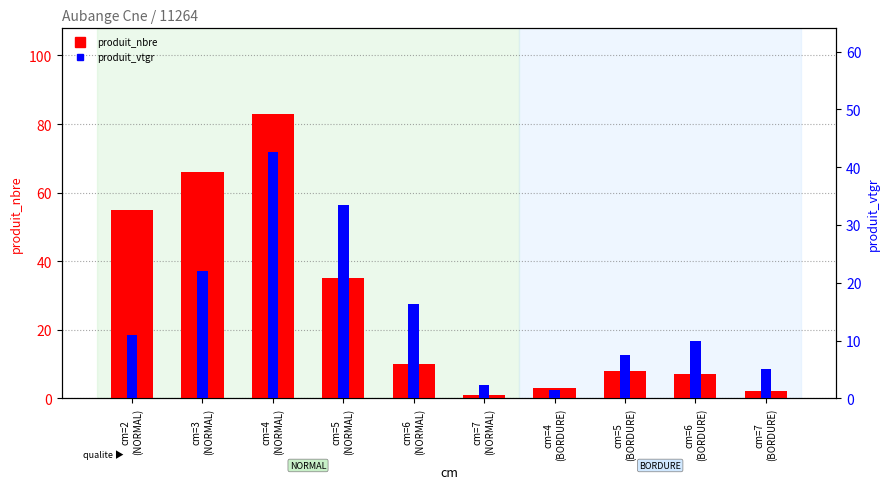

What is the value of the produit_nbre bar at the 4th from the left?

35.0